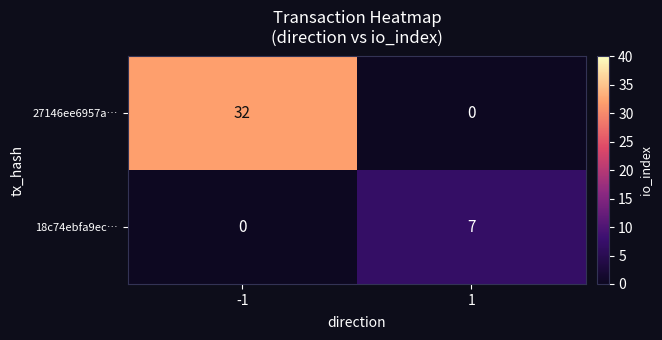

The value of 18c74ebfa9ec… at 1 is 7. True or false?

True